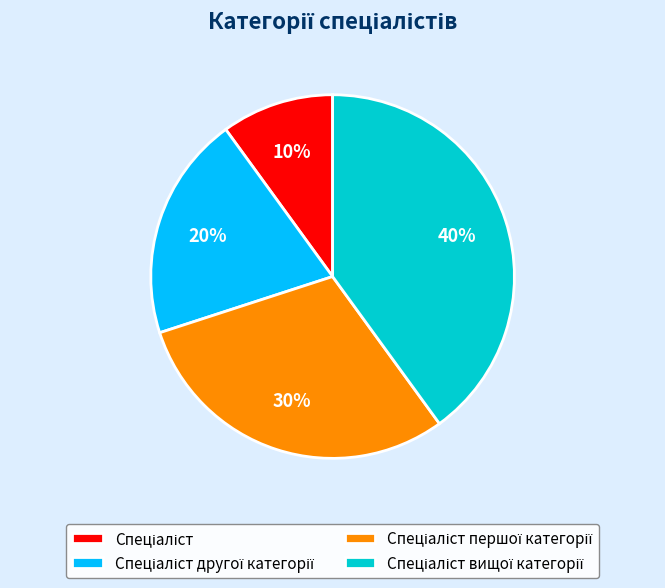

To the nearest percent, what is the average slice percentage?

25%